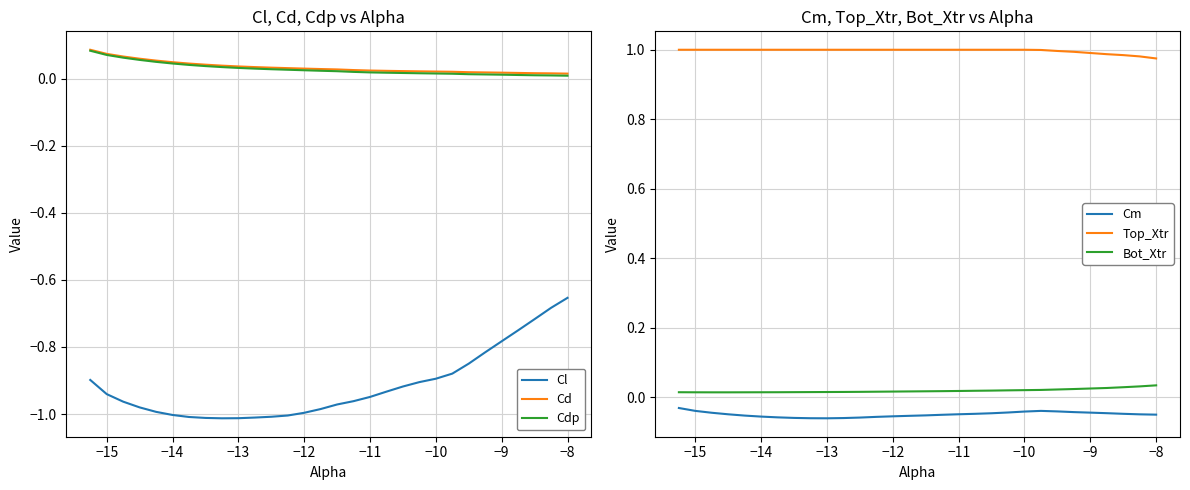

True or false: Cd has more than 2 interior local peaks.

False